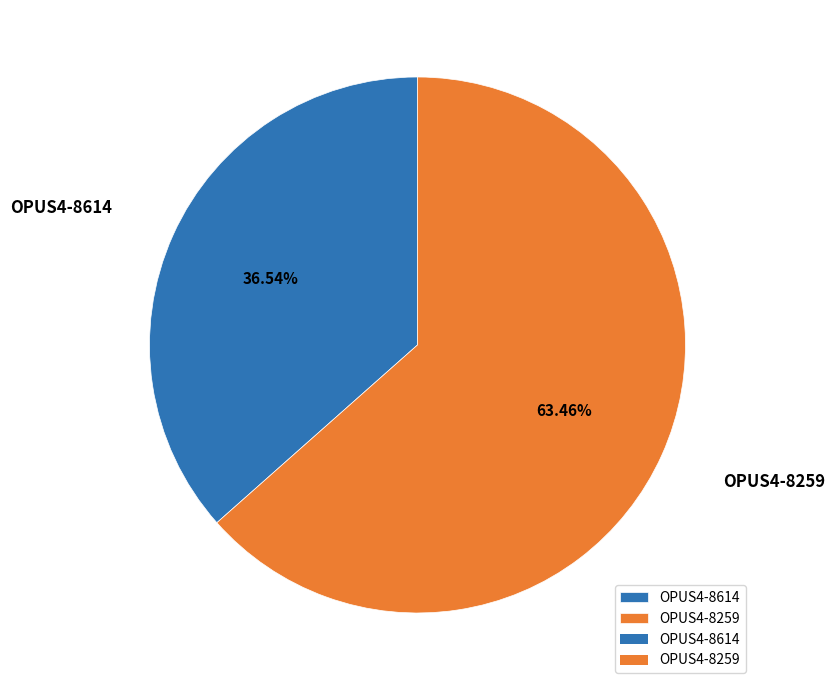

How many segments does this pie chart have?

2